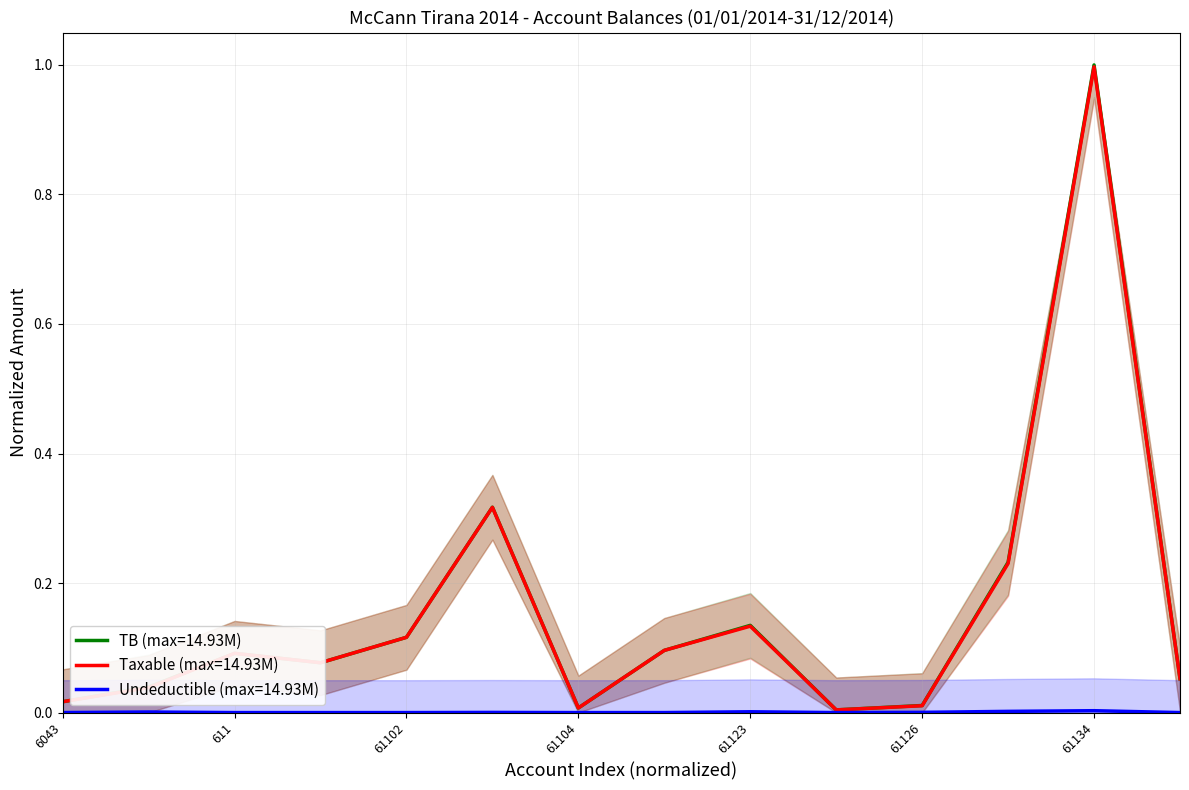

What are all the series names shown in the legend?

TB, Taxable, Undeductible